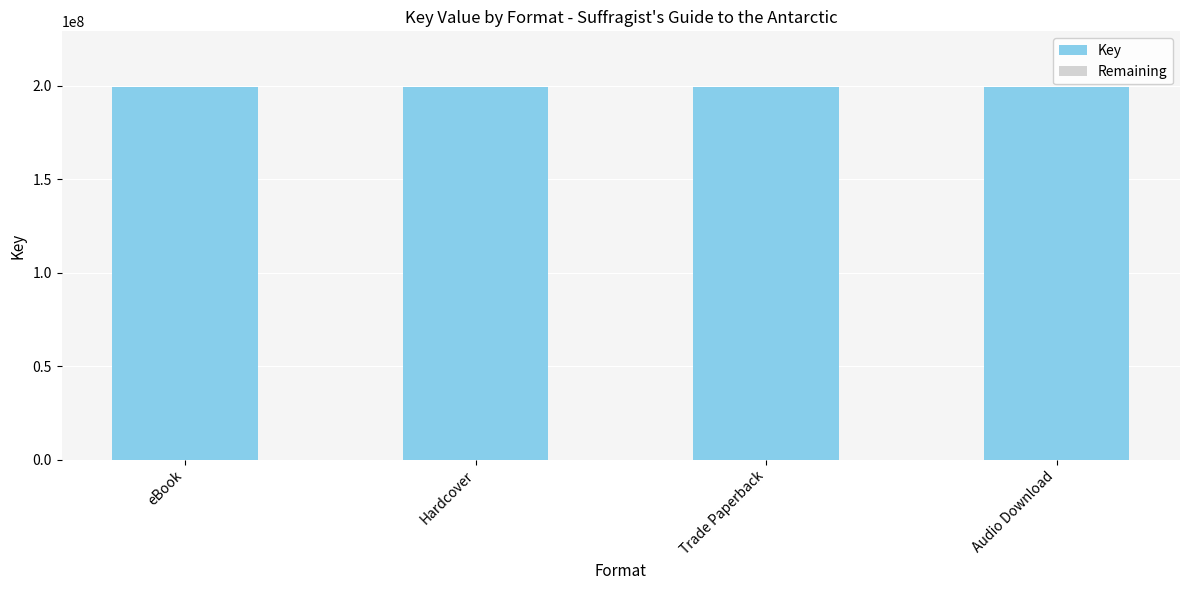

What is the label of the 4th bar from the left?

Audio Download